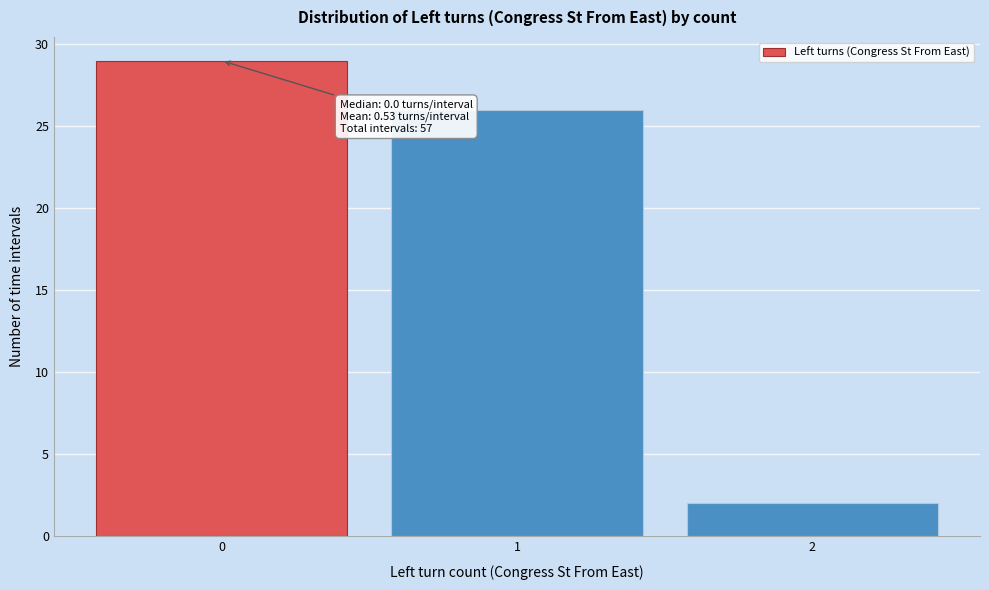

Over which range of the x-axis is the bar tallest?

-0.5 to 0.5